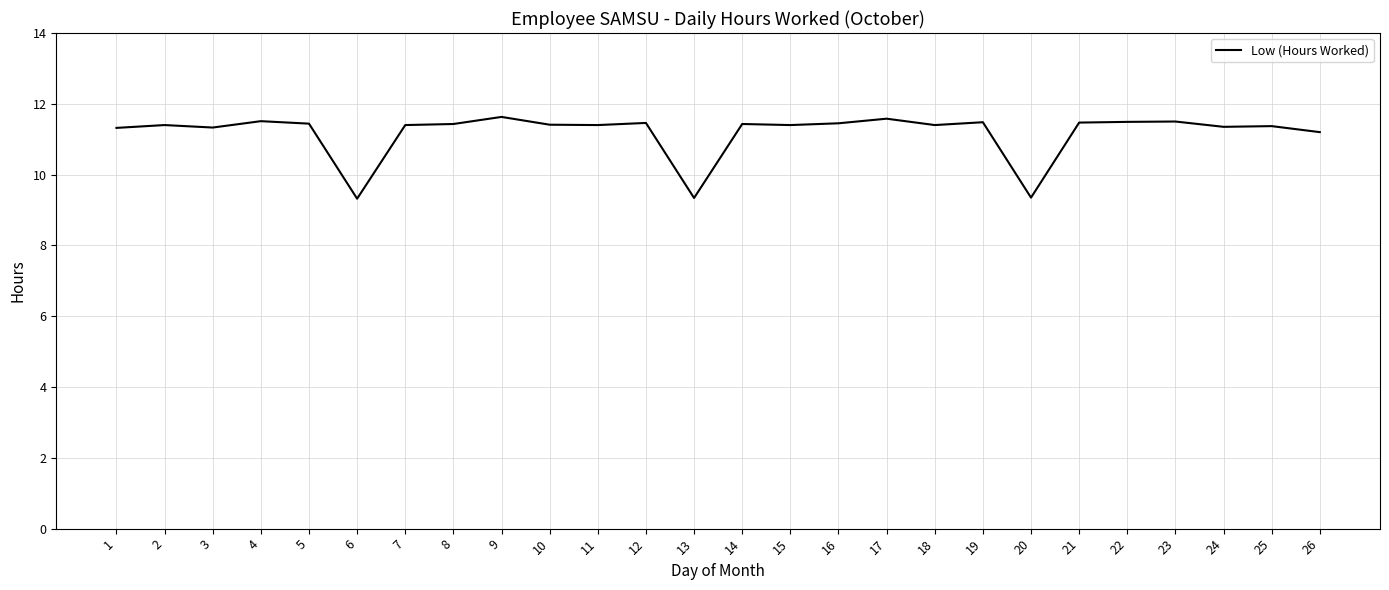

At which label does the data first exceed 11?

1